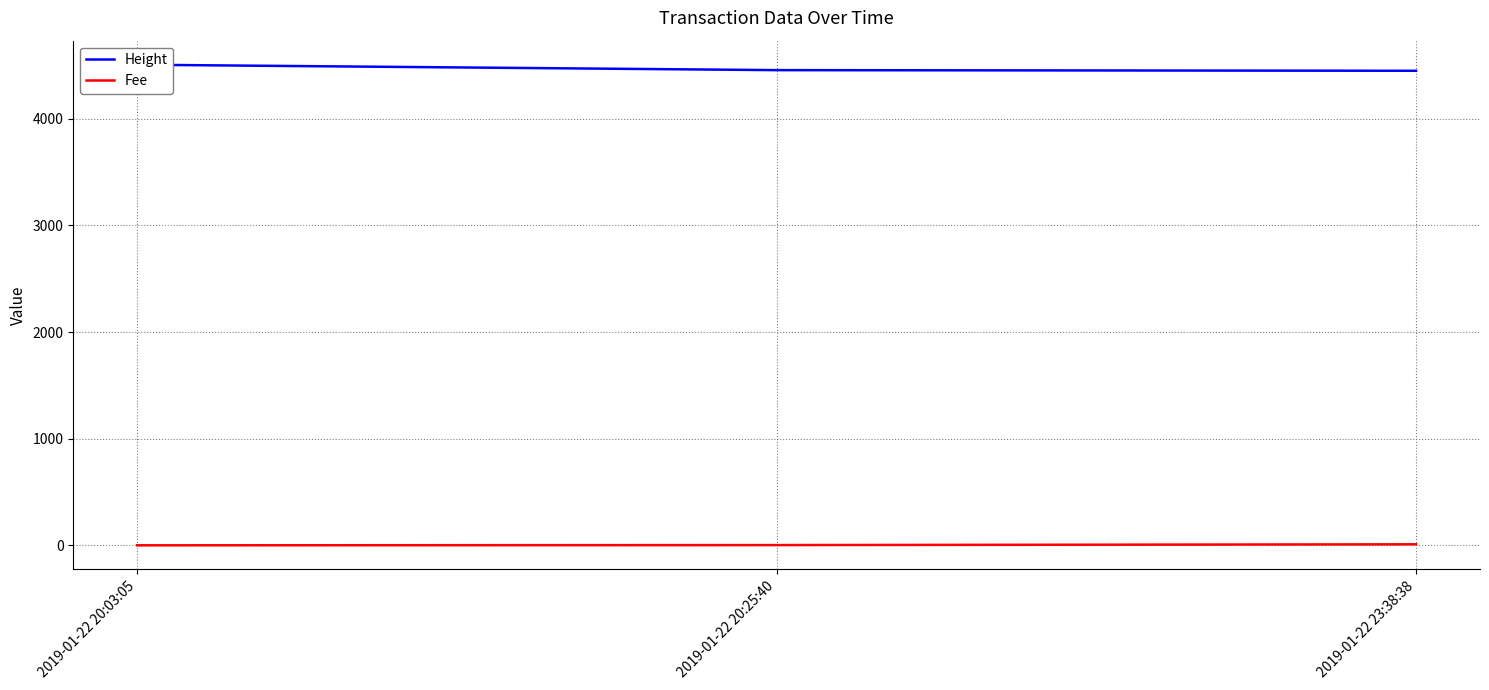

Rank the categories by Height value from highest to lowest.

2019-01-22 20:03:05, 2019-01-22 20:25:40, 2019-01-22 23:38:38